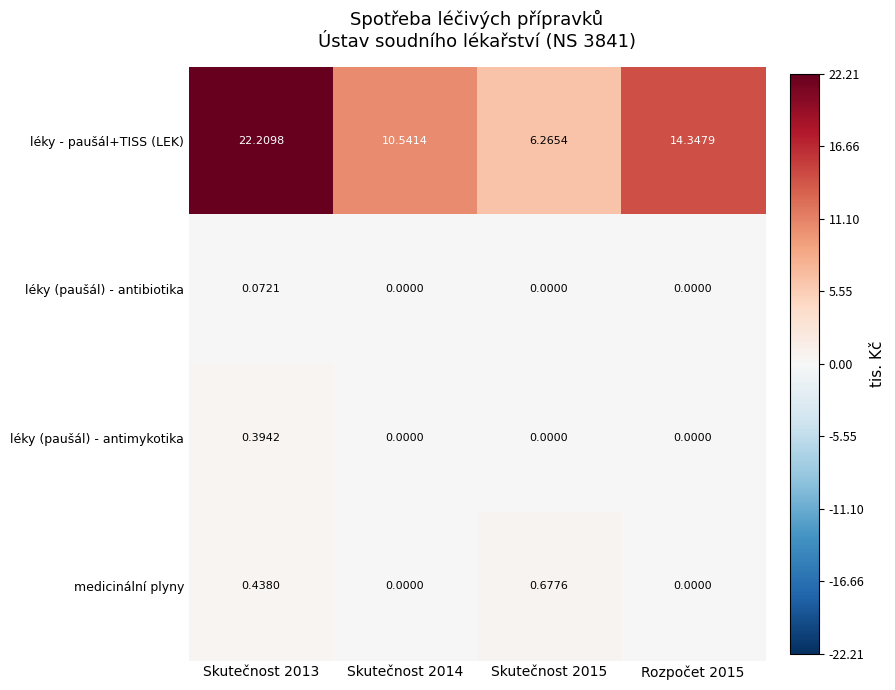

Which series changed the most between Skutečnost 2013 and Skutečnost 2015?

léky - paušál+TISS (LEK)